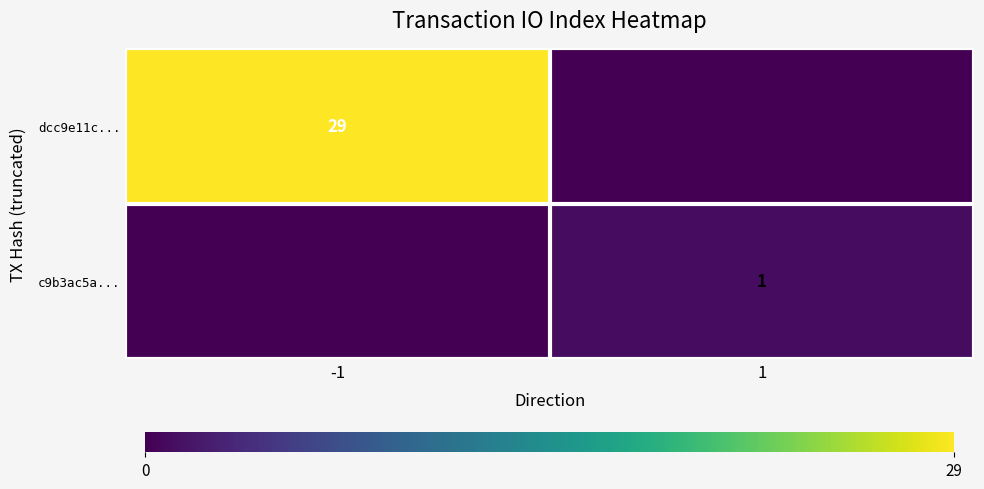

The c9b3ac5a... series shows 1 at 1. True or false?

True